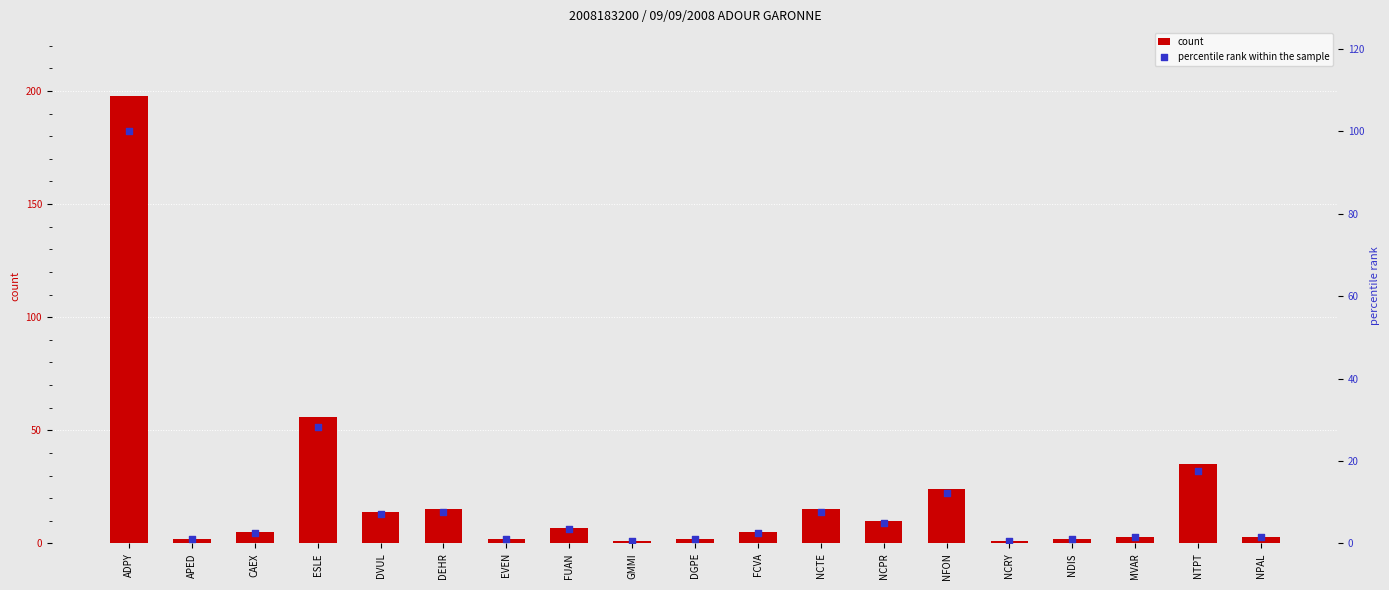

Which series reaches the minimum Y coordinate?

percentile rank